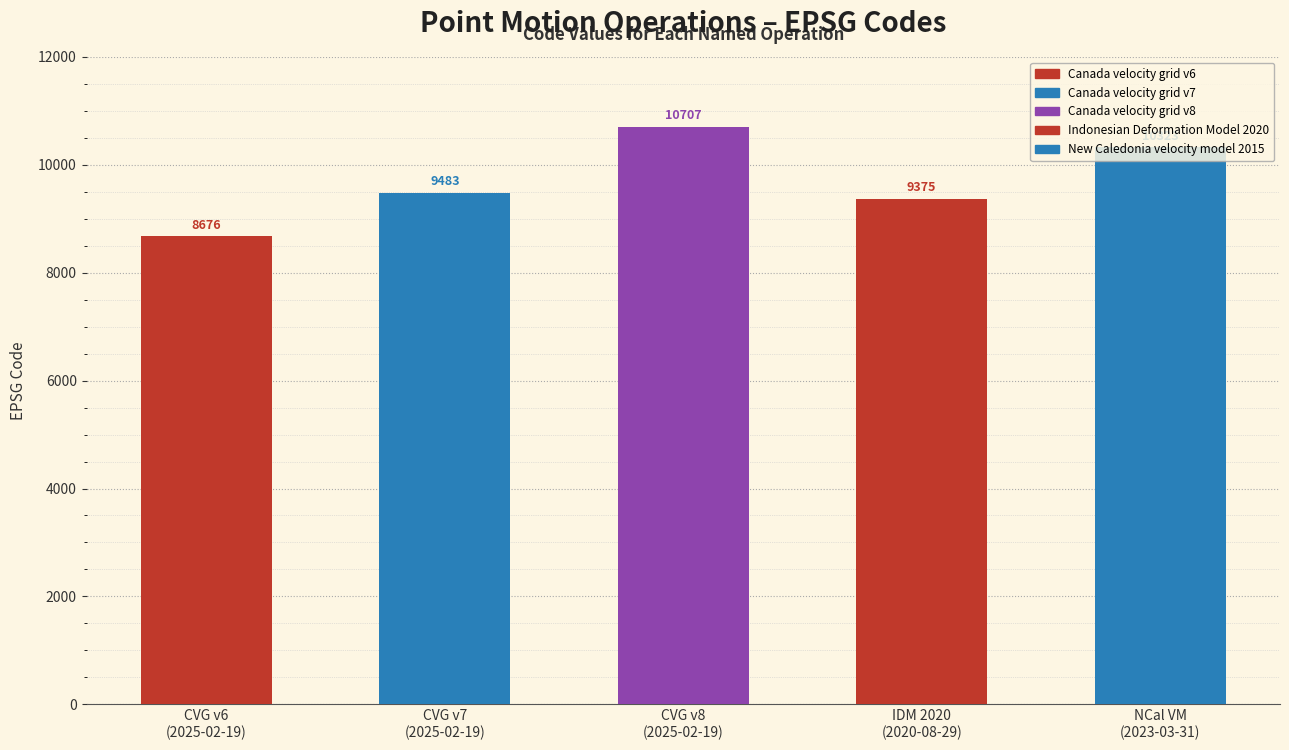

What is the difference between the maximum and minimum values?

2031